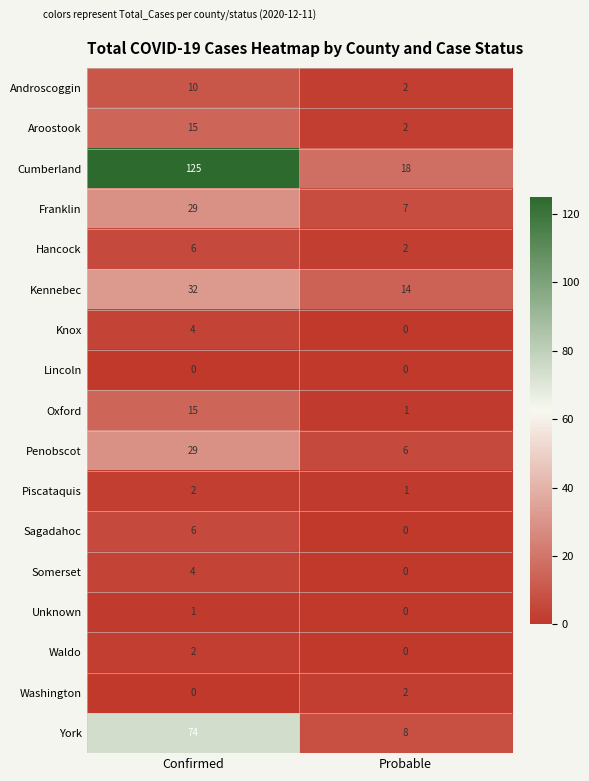

Which series has the largest total across all categories?

Cumberland